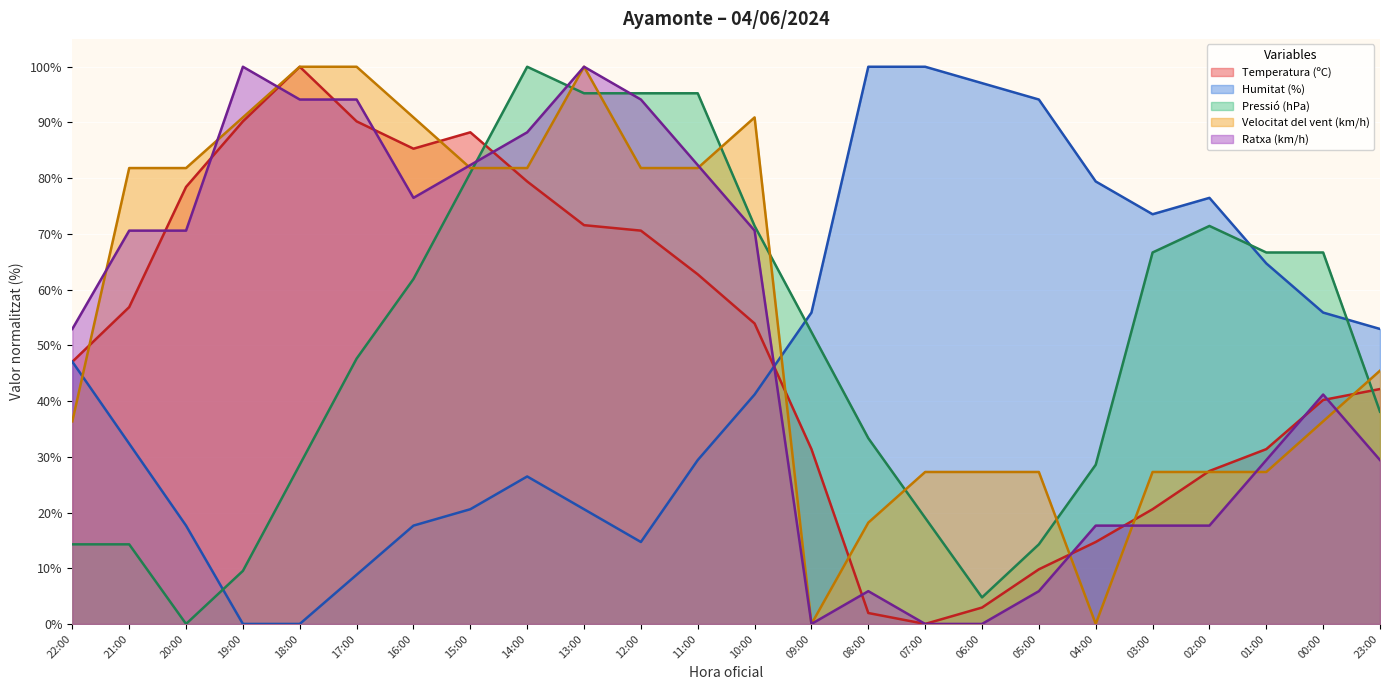

What is the difference between the second highest and second lowest values in the Pressió (hPa) series?

90.5